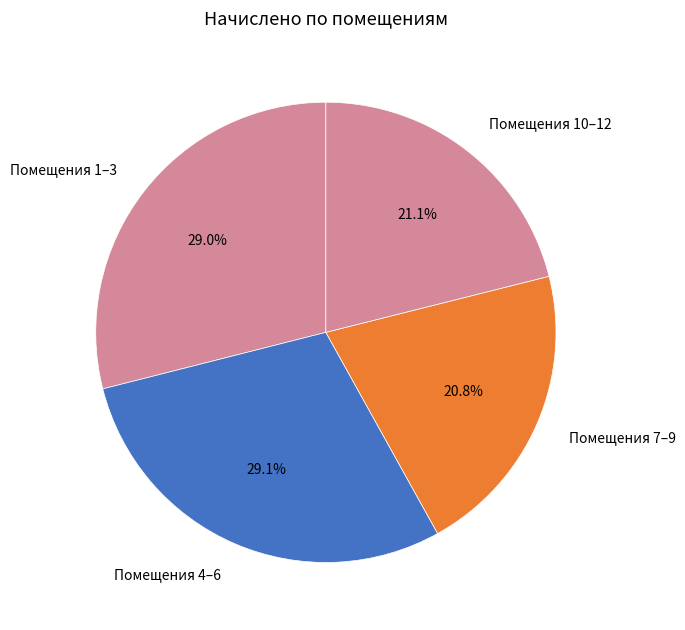

Does Помещения 7–9 represent more than half of the total?

No